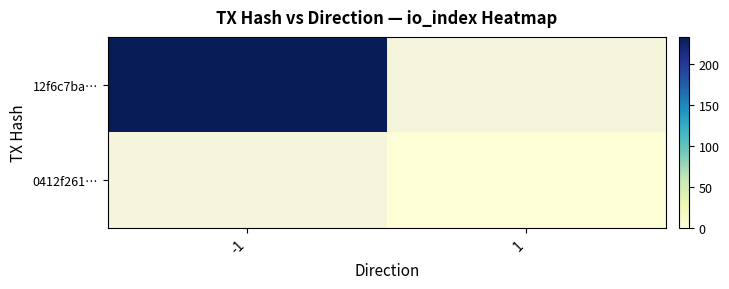

List the series in order of their peak value, highest first.

12f6c7ba…, 0412f261…